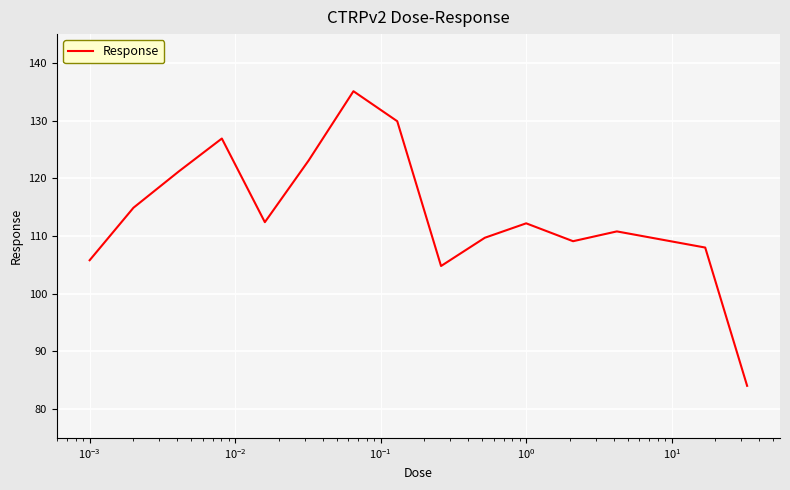

What is the maximum value shown in the chart?

135.1